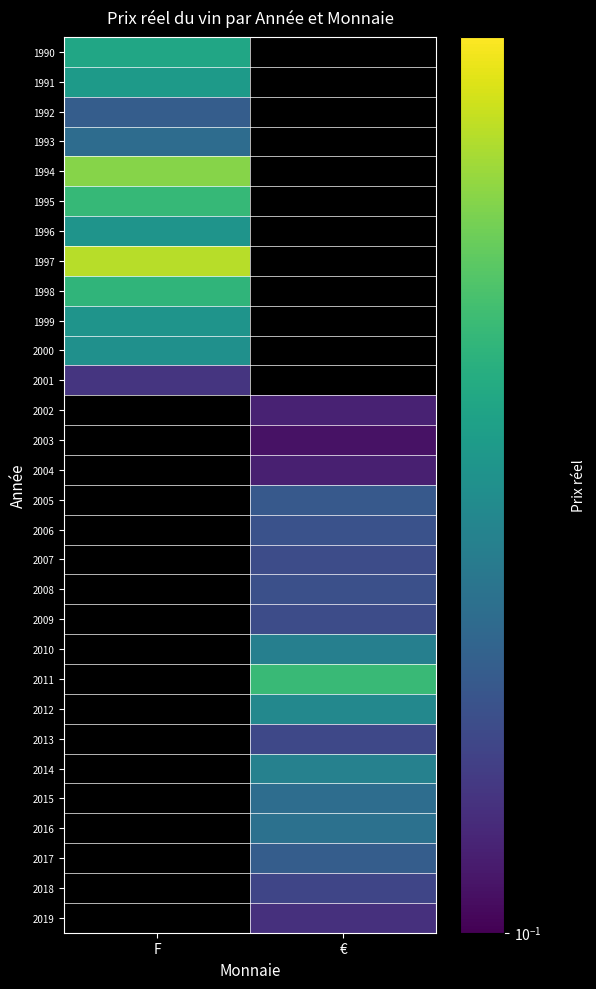

How many data points in 2009 are above 0?

1